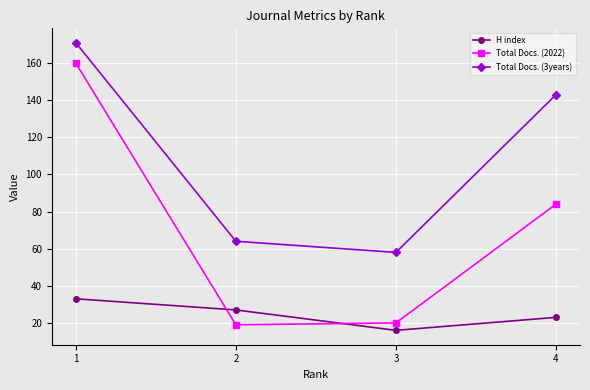

Count the H index values in the range 23 to 33.

3